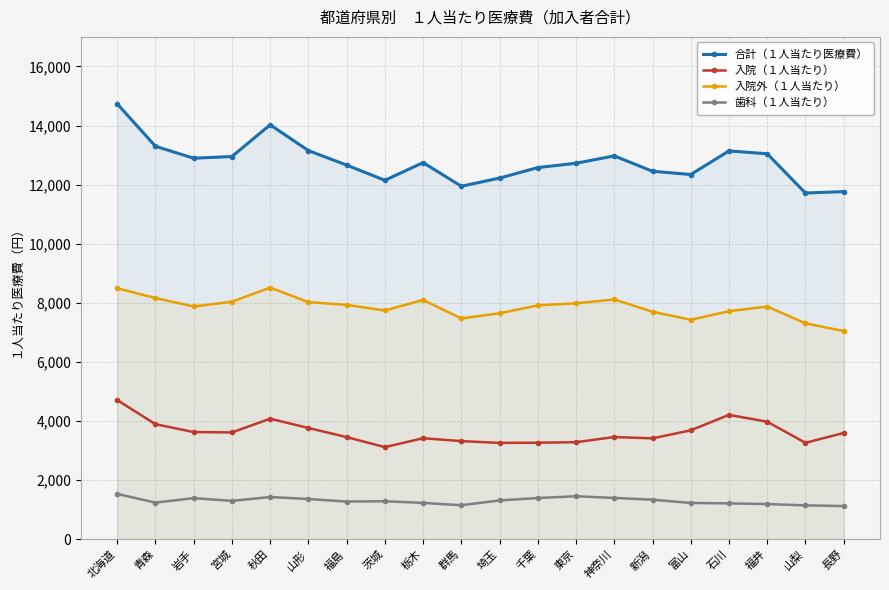

What is the approximate value of 入院（１人当たり） at 茨城, to the nearest 50?

3100